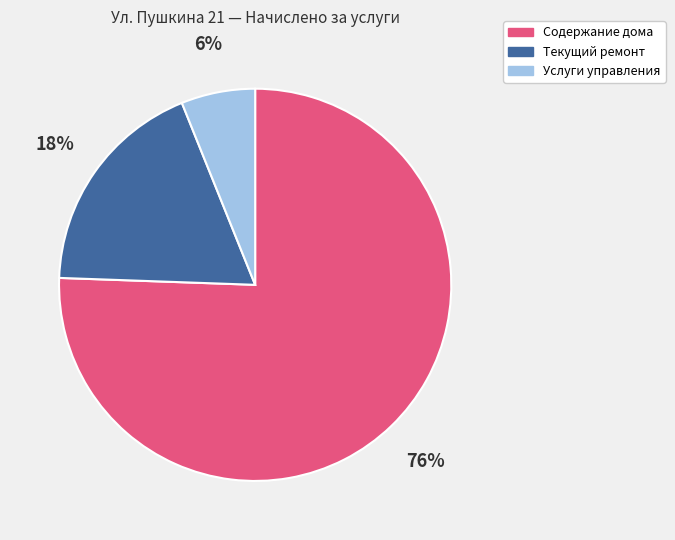

To the nearest percent, what is the difference between the Услуги управления and Текущий ремонт slice percentages?

12%